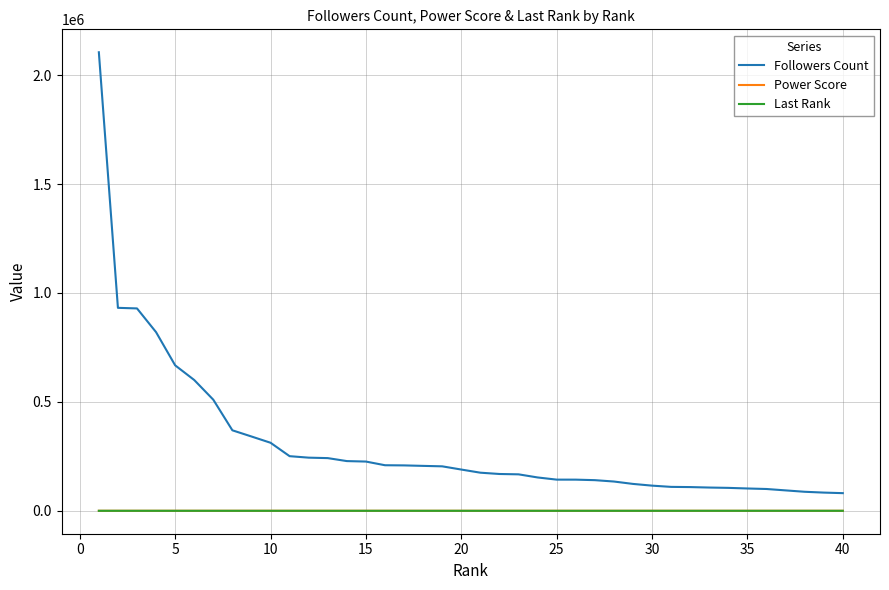

True or false: Followers Count and Last Rank cross at least once.

False